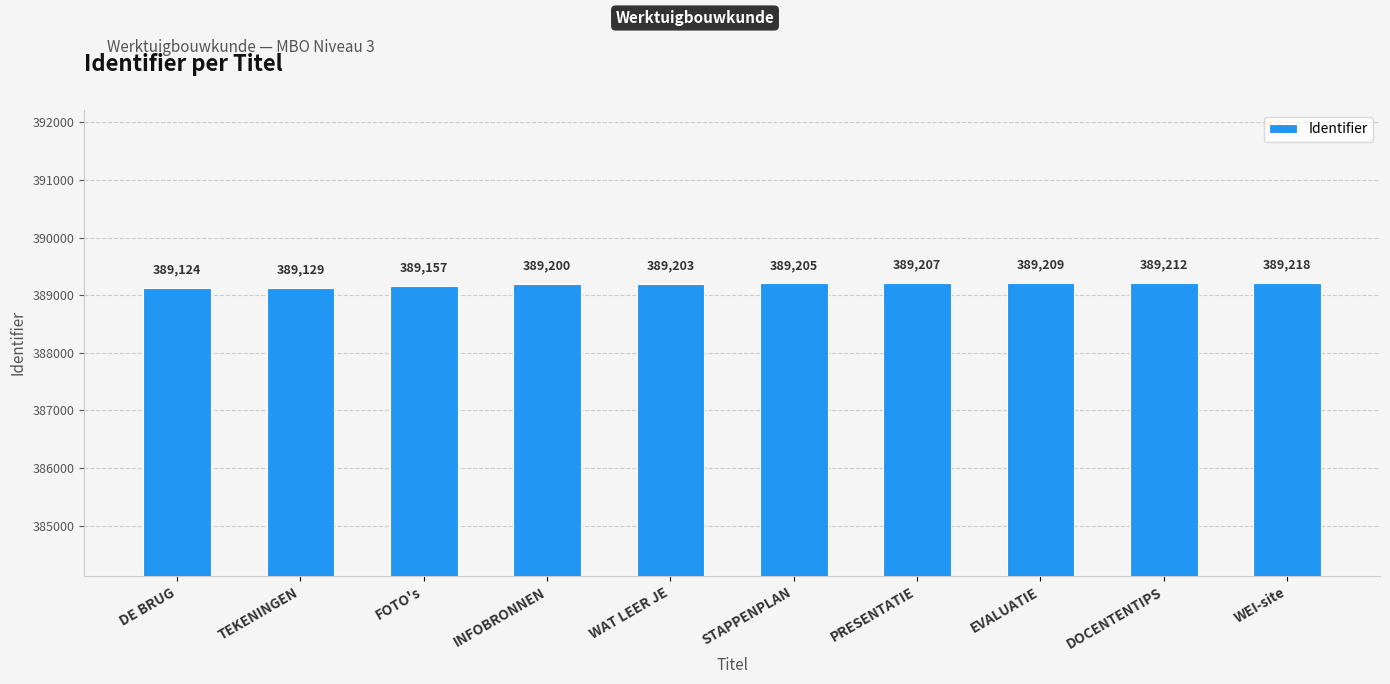

Which category has the lowest value across all series?

DE BRUG